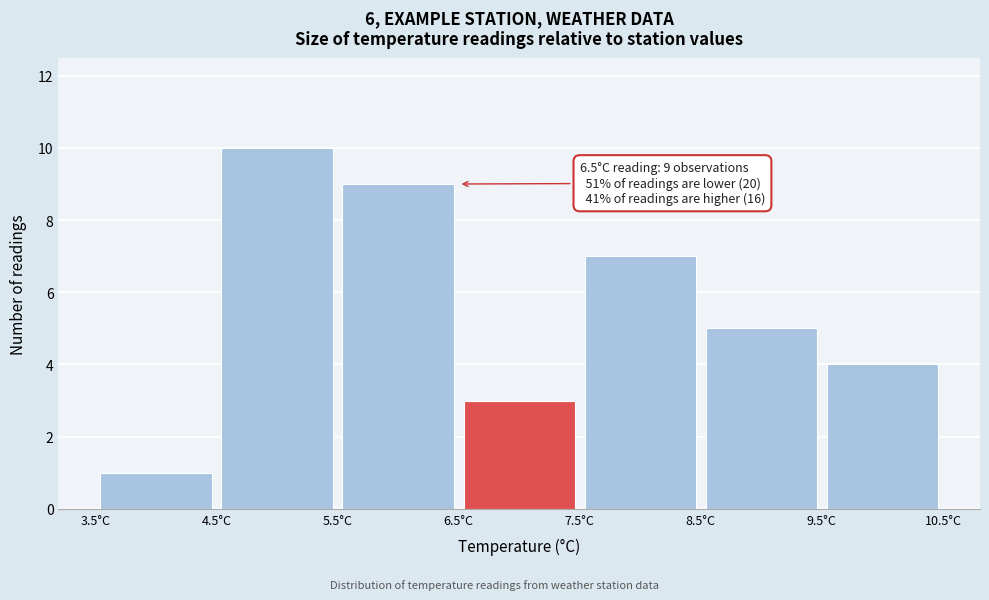

Which range on the x-axis has the tallest bar?

4.5 to 5.5